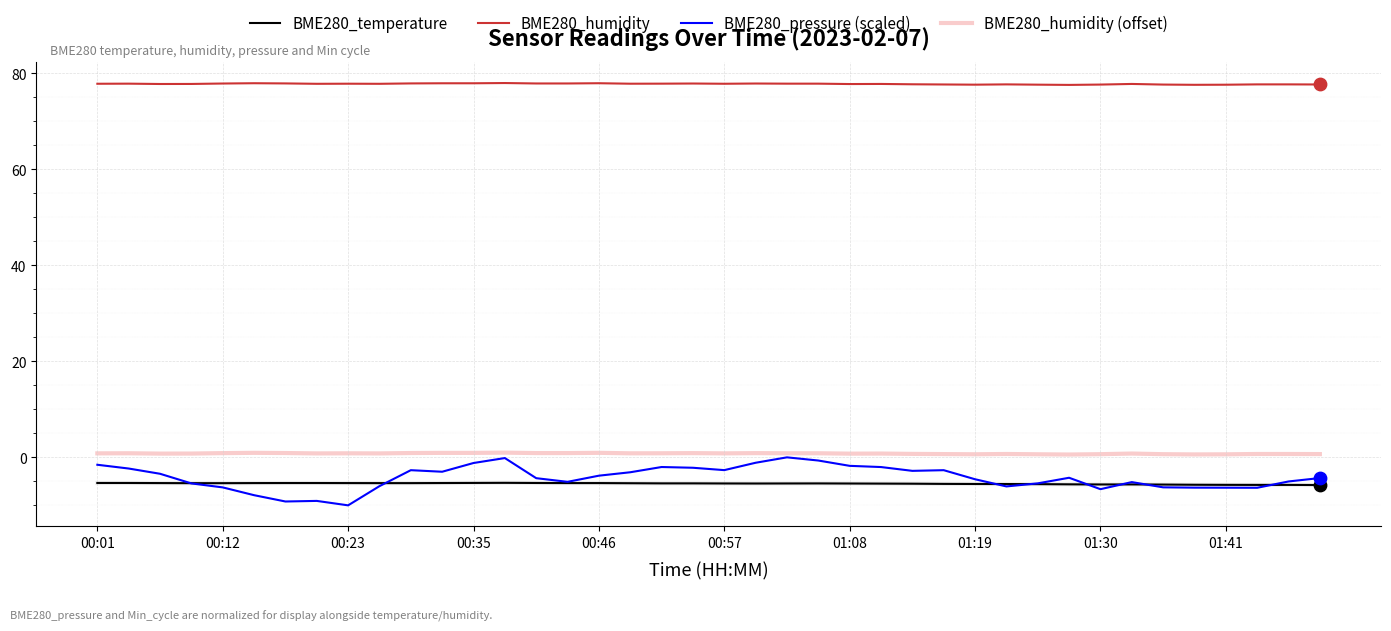

Which series has the largest total across all categories?

BME280_humidity